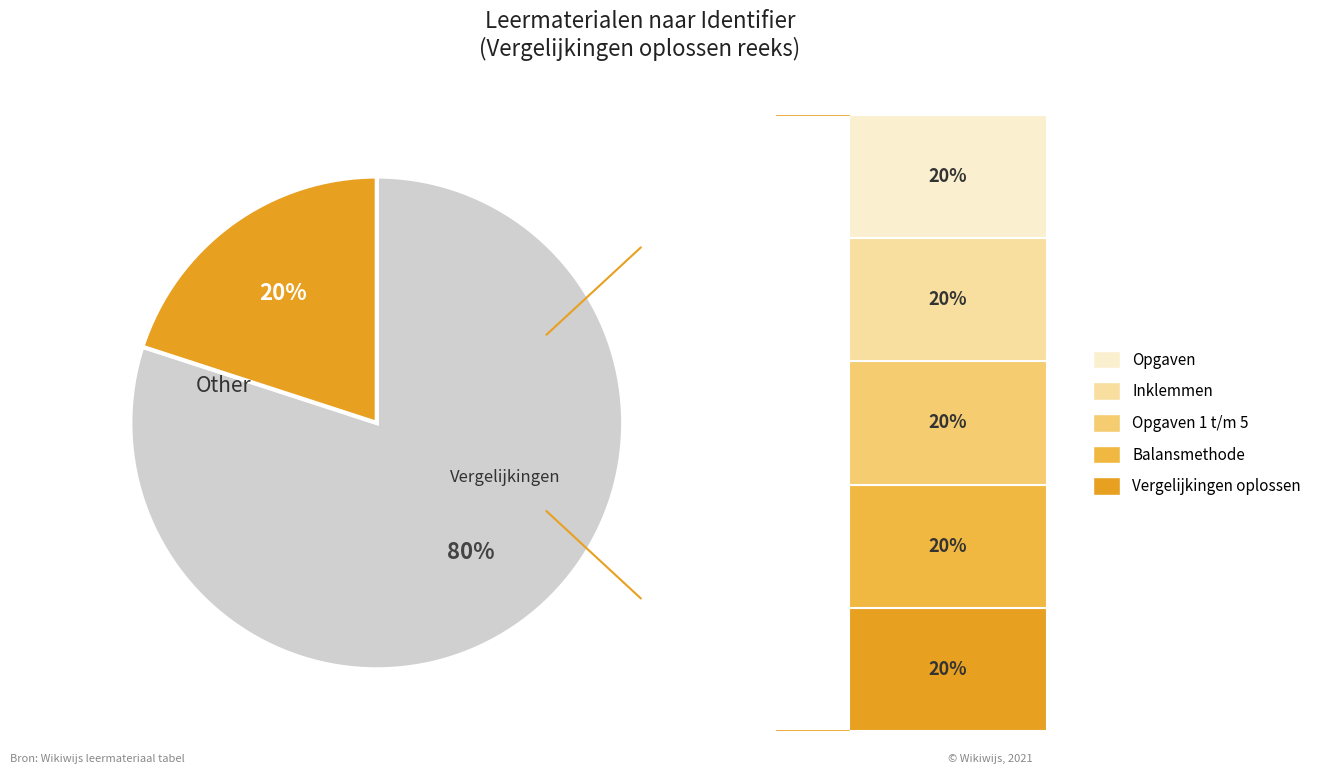

Is there any slice that represents more than half of the pie?

Yes